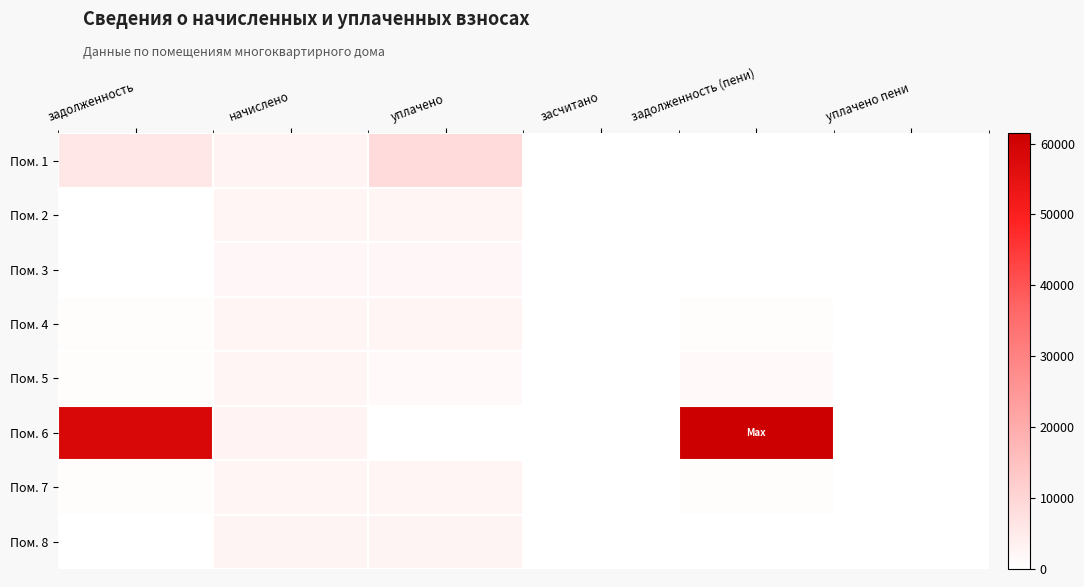

How many data points does each series have?

6